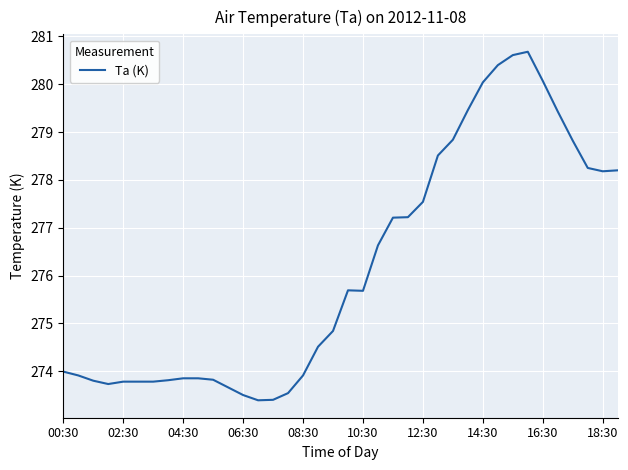

What is the difference between the maximum and minimum values?

7.3